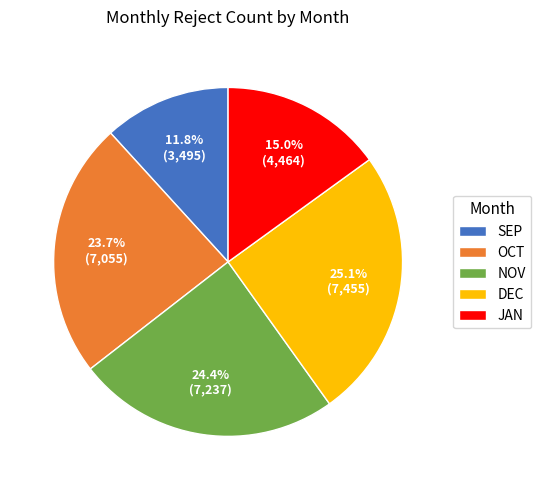

Count the number of slices in the pie.

5